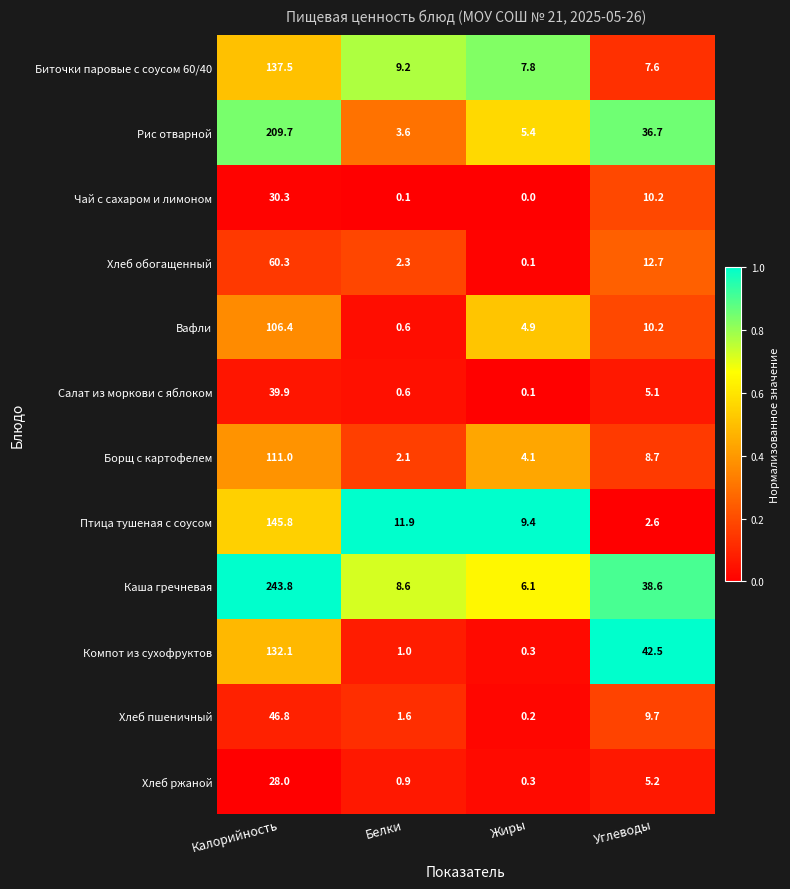

How many data points does each series have?

4